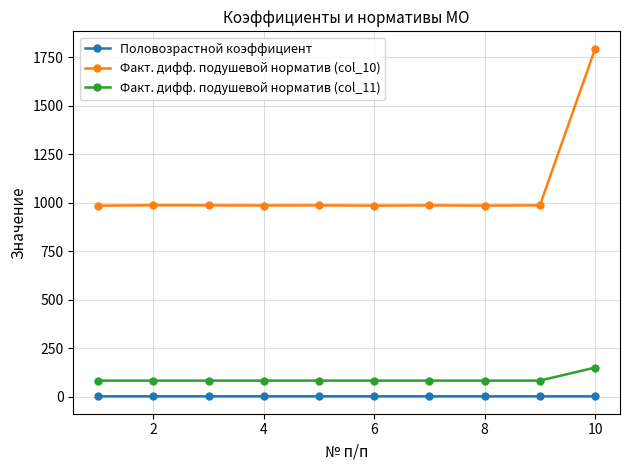

List the series in order of their peak value, lowest first.

Половозрастной коэффициент, Факт. дифф. подушевой норматив (col_11), Факт. дифф. подушевой норматив (col_10)